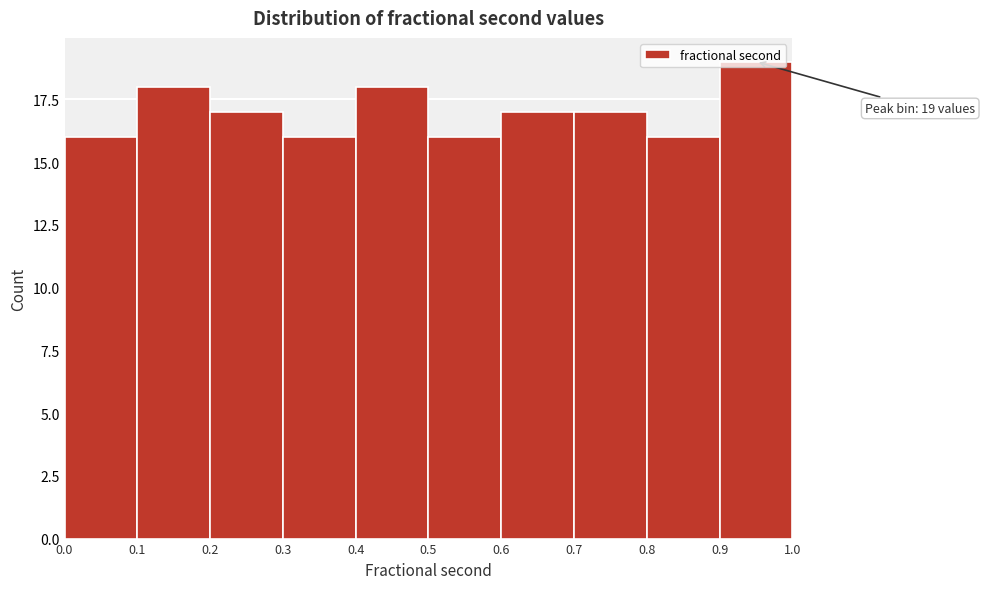

Over which range of the x-axis is the bar tallest?

0.9 to 1.0